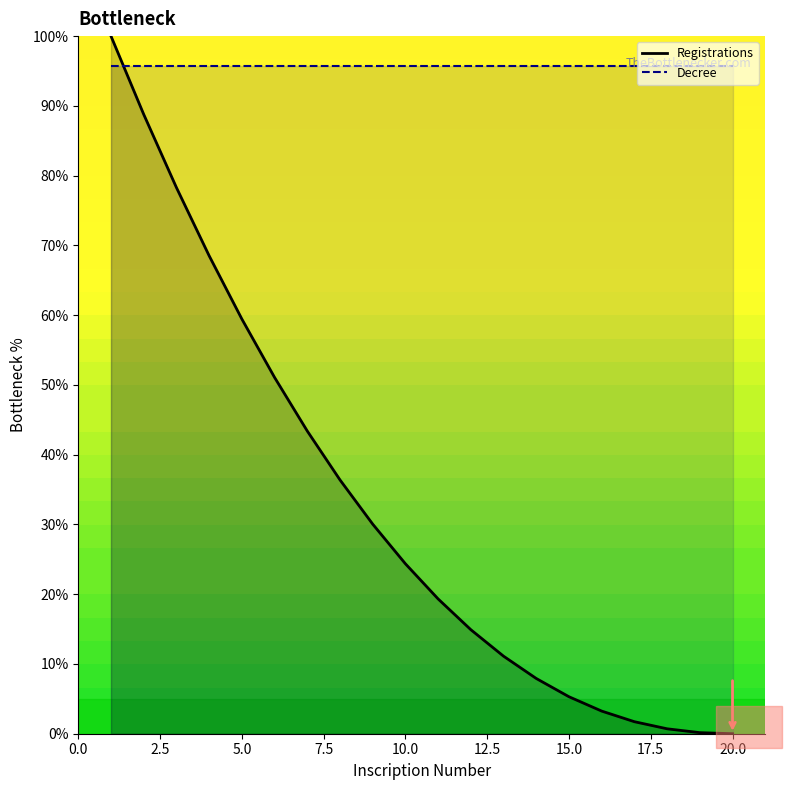

Is the value of Registrations_line at 10 greater than the value of Decree_line at 22.5?

No